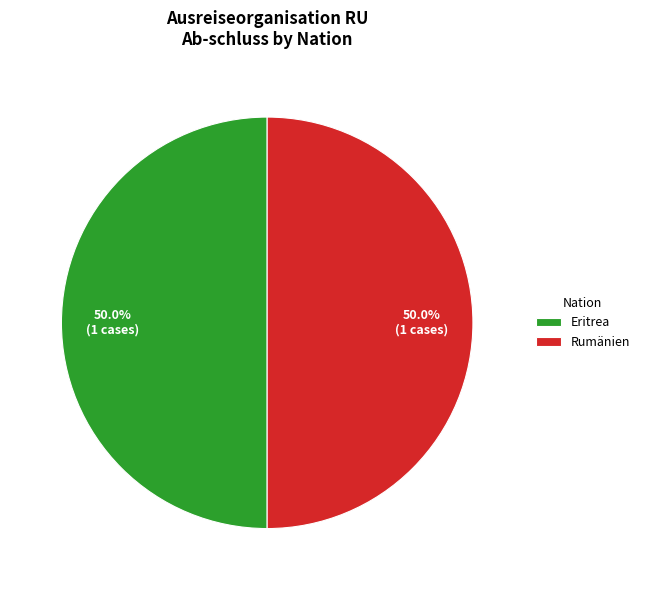

What is the ratio of the value at Eritrea to the value at Rumänien?

1.0